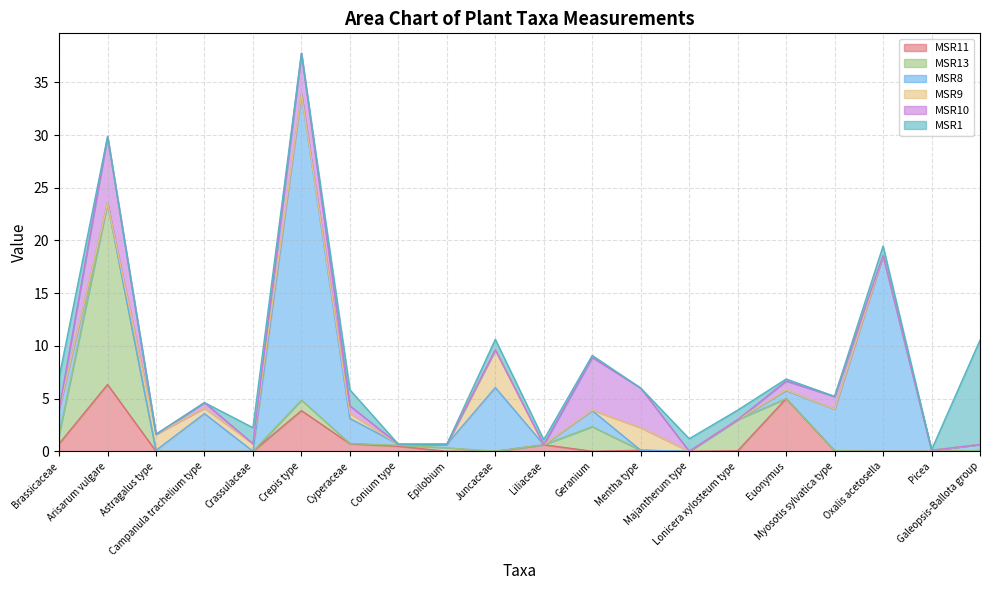

Is it true that MSR13 equals 0.0 at Euonymus?

True